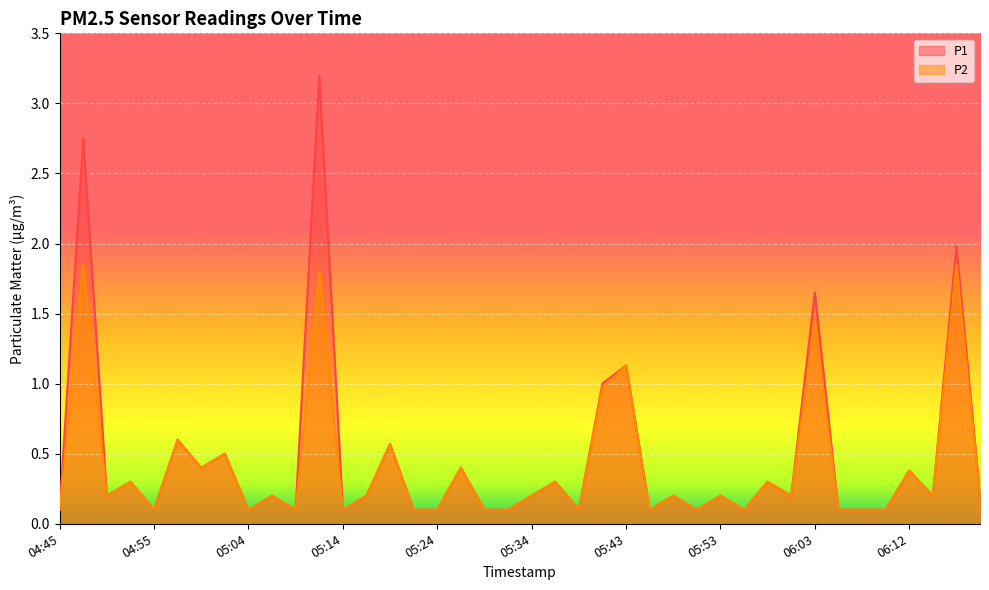

Reading right to left, what are all the values shown in this chart?

P1: 06:20=0.2	06:17=2.0	06:15=0.2	06:12=0.4	06:10=0.1	06:08=0.1	06:05=0.1	06:03=1.6	06:00=0.2	05:58=0.3	05:55=0.1	05:53=0.2	05:51=0.1	05:48=0.2	05:46=0.1	05:43=1.1	05:41=1.0	05:38=0.1	05:36=0.3	05:34=0.2	05:31=0.1	05:29=0.1	05:26=0.4	05:24=0.1	05:21=0.1	05:19=0.6	05:17=0.2	05:14=0.1	05:12=3.2	05:09=0.1	05:07=0.2	05:04=0.1	05:02=0.5	05:00=0.4	04:57=0.6	04:55=0.1	04:52=0.3	04:50=0.2	04:47=2.8	04:45=0.1
P2: 06:20=0.2	06:17=1.9	06:15=0.2	06:12=0.4	06:10=0.1	06:08=0.1	06:05=0.1	06:03=1.4	06:00=0.2	05:58=0.3	05:55=0.1	05:53=0.2	05:51=0.1	05:48=0.2	05:46=0.1	05:43=1.1	05:41=1.0	05:38=0.1	05:36=0.3	05:34=0.2	05:31=0.1	05:29=0.1	05:26=0.4	05:24=0.1	05:21=0.1	05:19=0.6	05:17=0.2	05:14=0.1	05:12=1.8	05:09=0.1	05:07=0.2	05:04=0.1	05:02=0.5	05:00=0.4	04:57=0.6	04:55=0.1	04:52=0.3	04:50=0.2	04:47=1.9	04:45=0.1